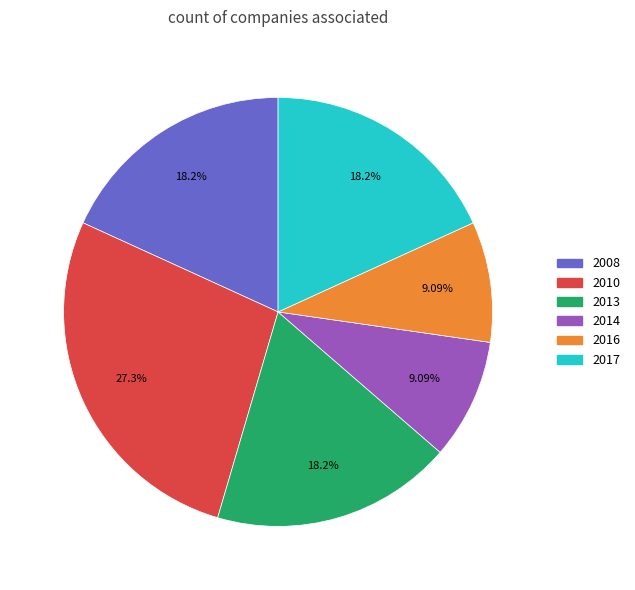

Is 2014 the majority of the pie?

No